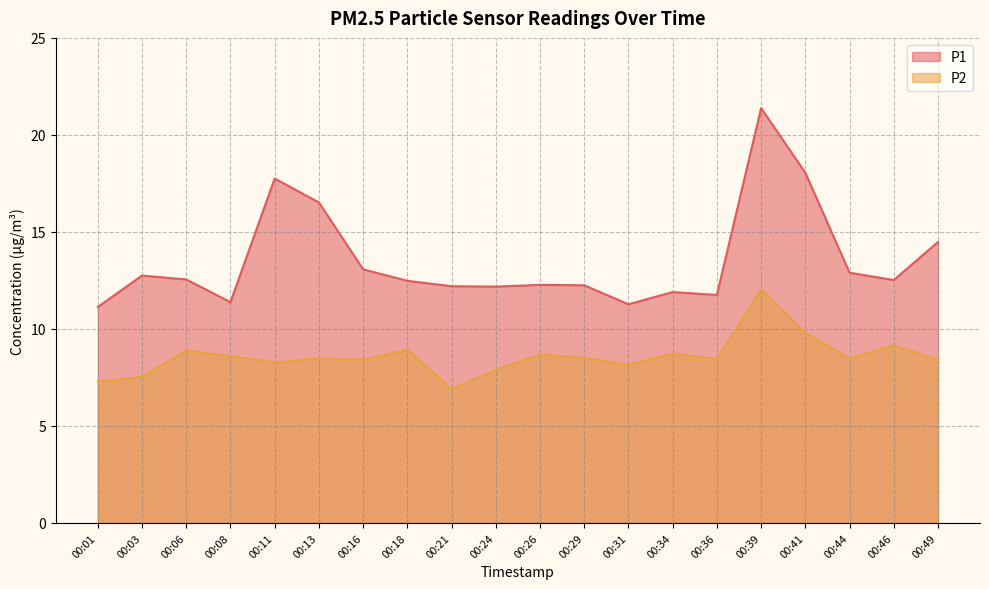

What is the total value across all series at 00:21?

19.1